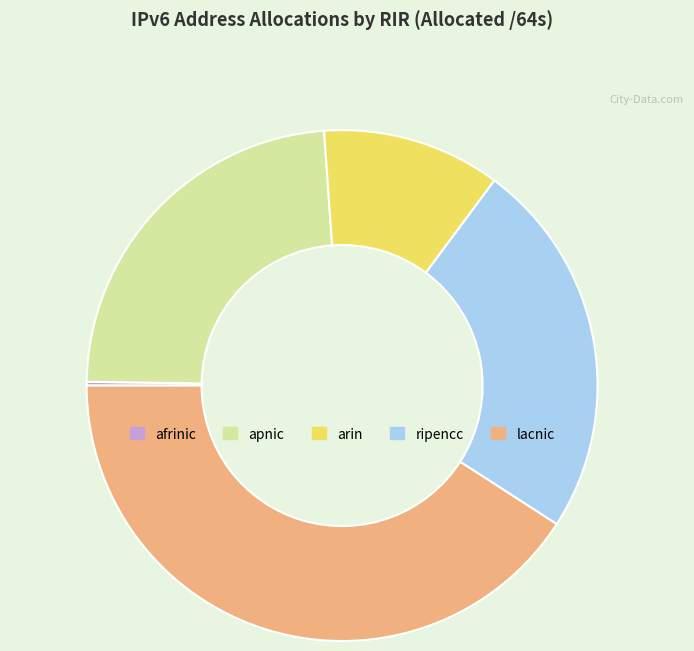

Combined, do ripencc and lacnic account for over 50%?

Yes